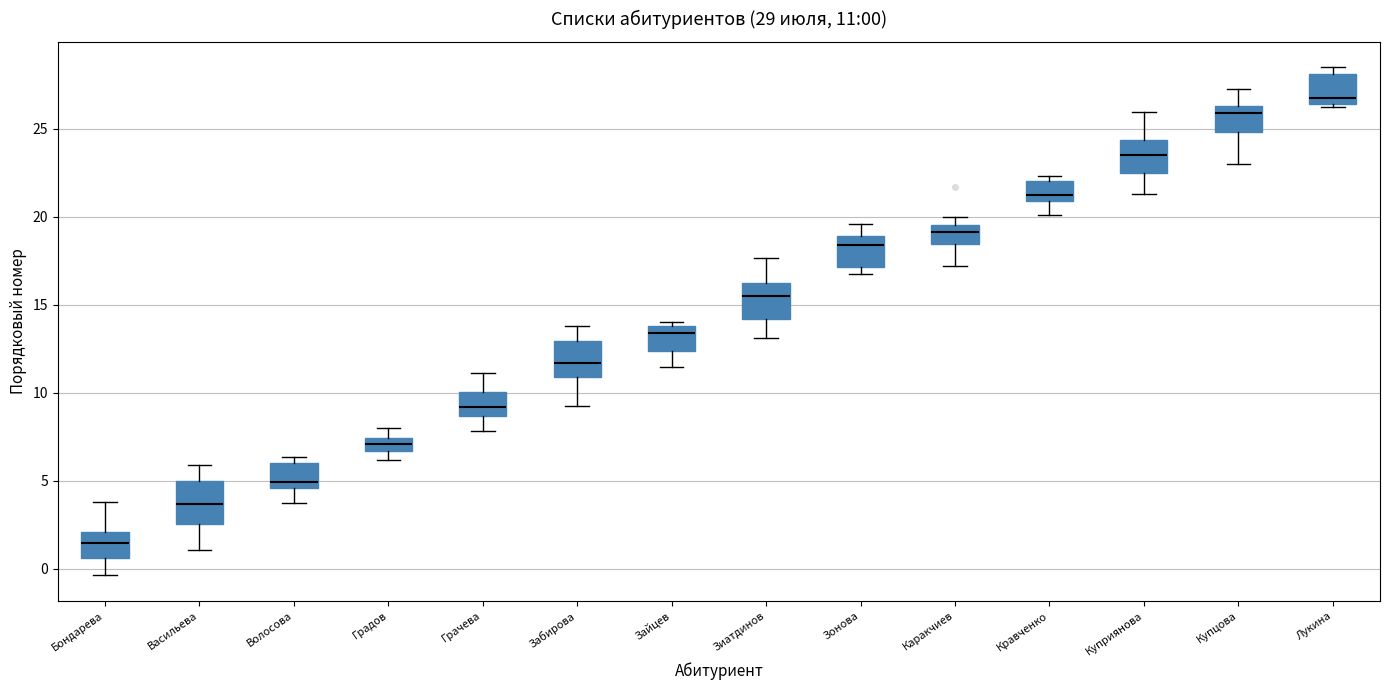

Which box has the highest median line?

Лукина